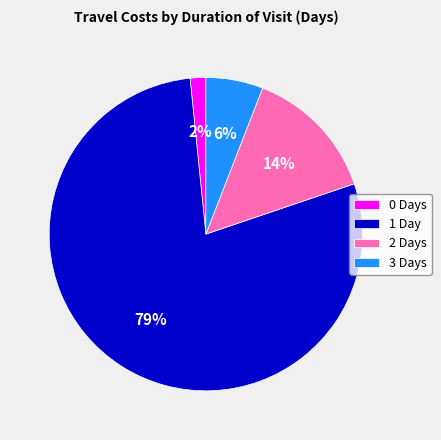

Count the number of slices in the pie.

4